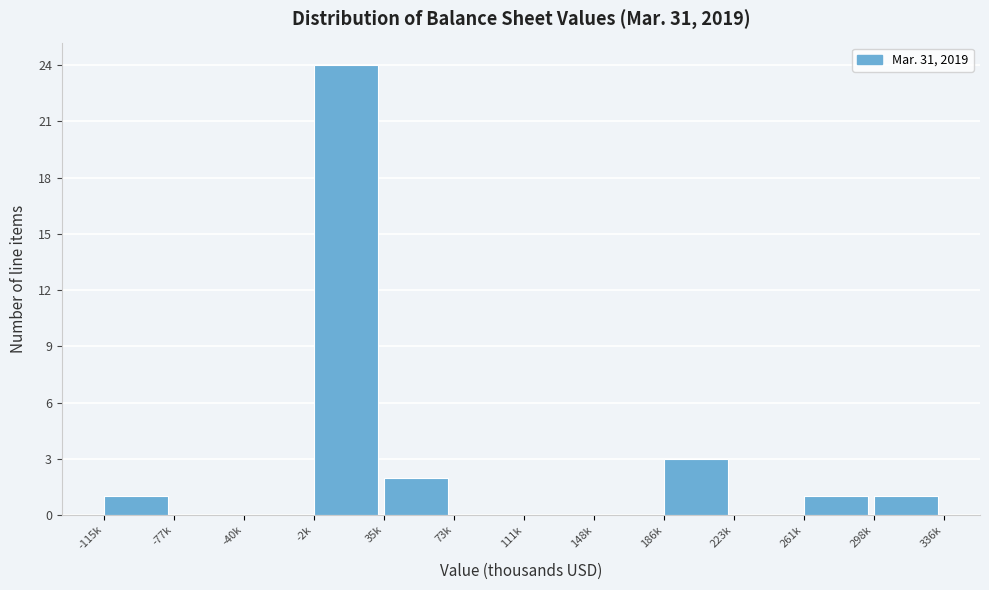

Reading right to left, extract all data points from this chart.

298k=1	261k=1	223k=0	186k=3	148k=0	111k=0	73k=0	35k=2	-2k=24	-40k=0	-77k=0	-115k=1